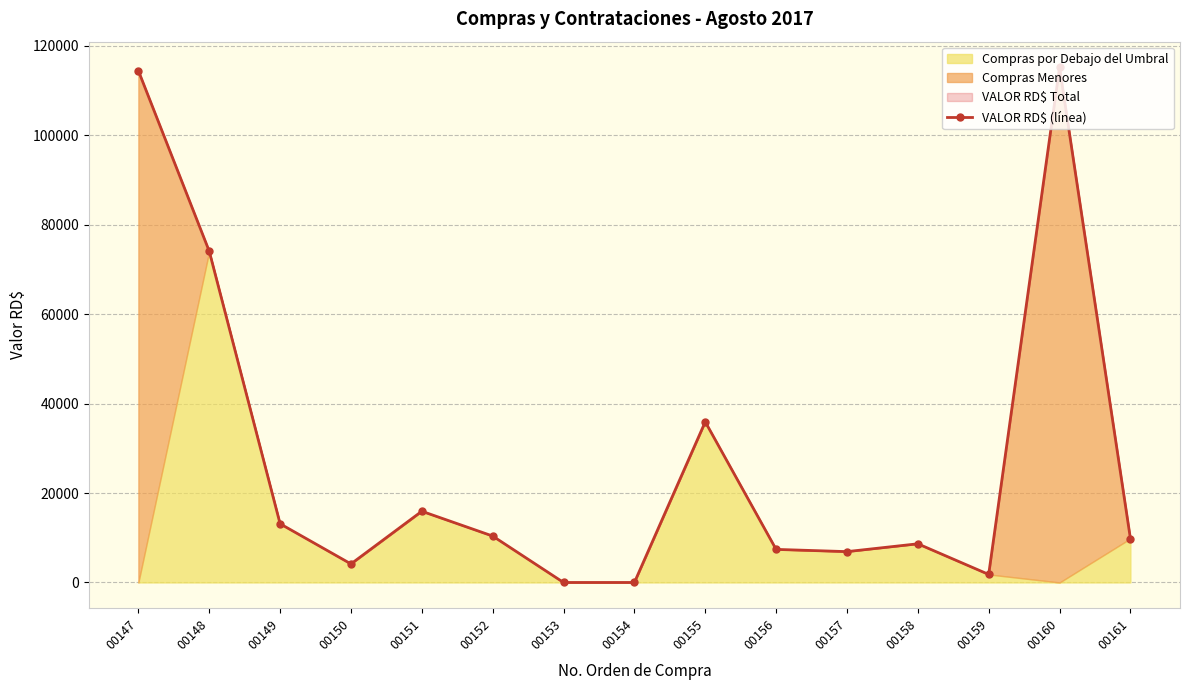

True or false: there are more than 1 points higher than both neighbors.

True